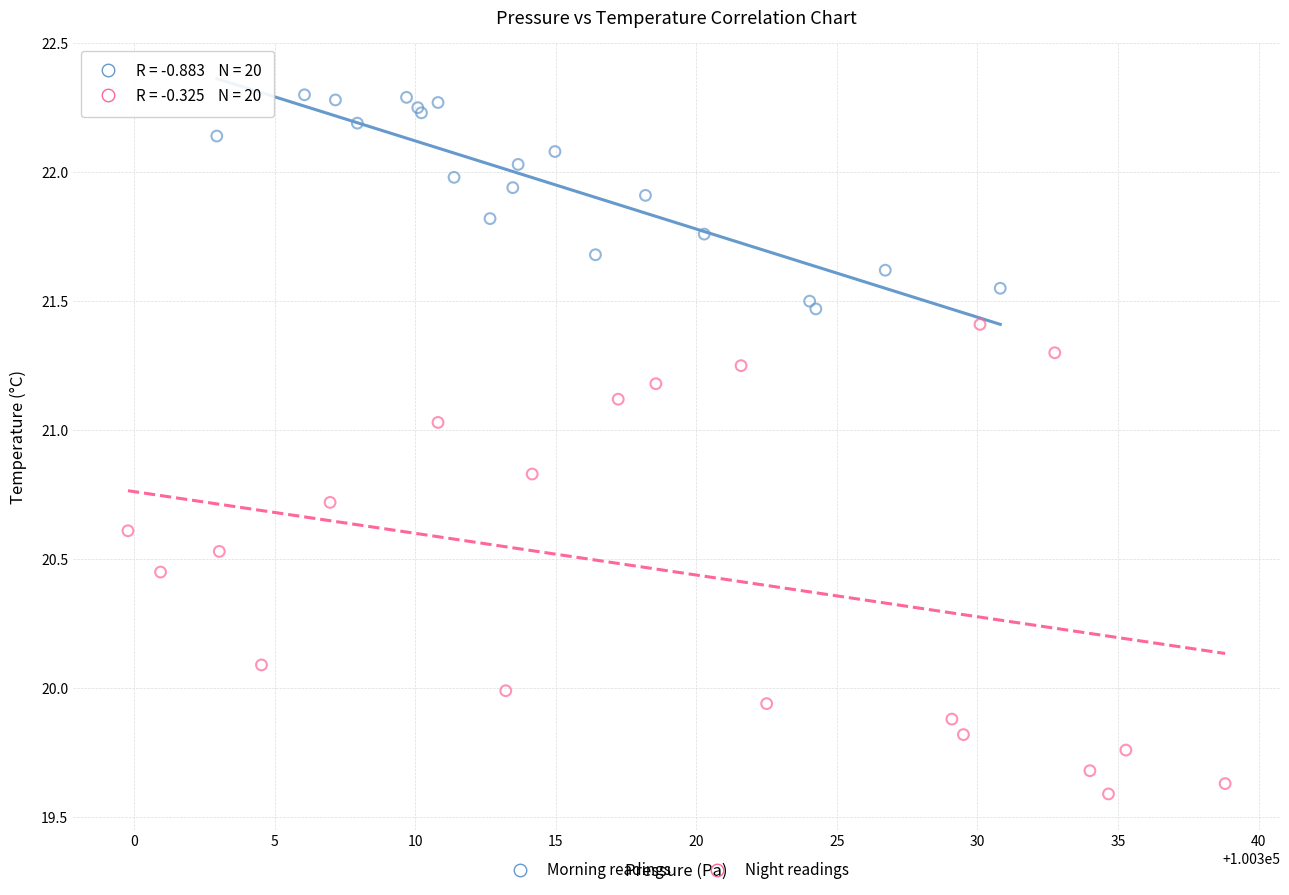

Which series reaches the maximum Y coordinate?

Morning readings